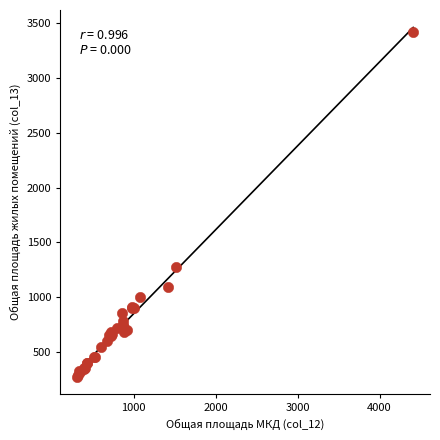

What Y value in the scatter plot is closest to 1846?

1277.7